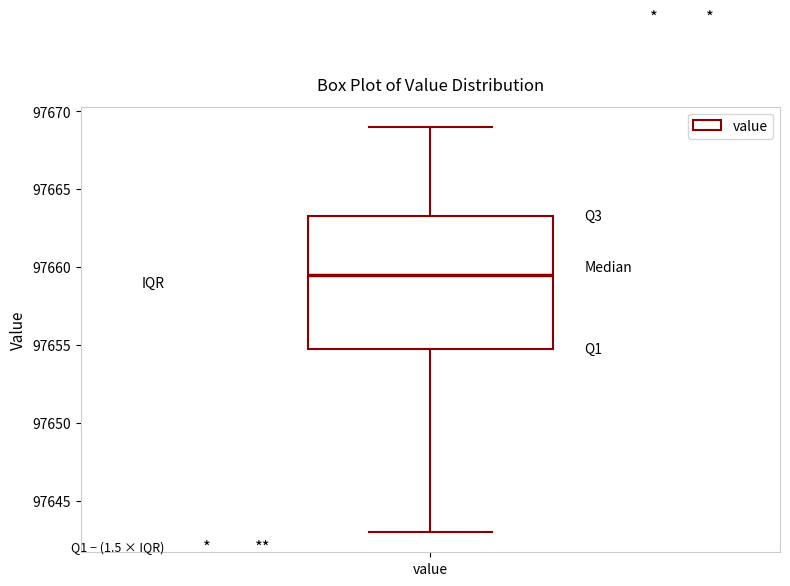

Transcribe this box plot: give where the median line is, the range the box spans, and where the two whiskers end, as read against the y-axis. The values are not printed on the chart, so give them approximately, as read against the axis.

median 97659.5, box 97655.0 to 97663.5, whiskers 97643.0 to 97669.0